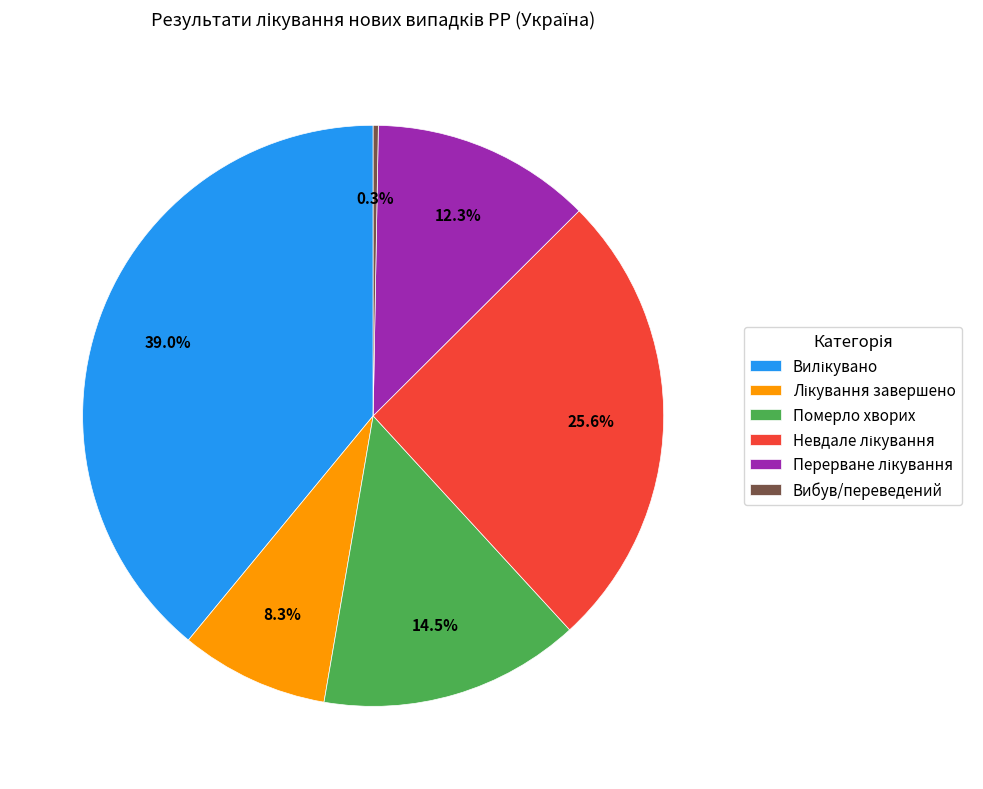

Is there any slice that represents more than half of the pie?

No